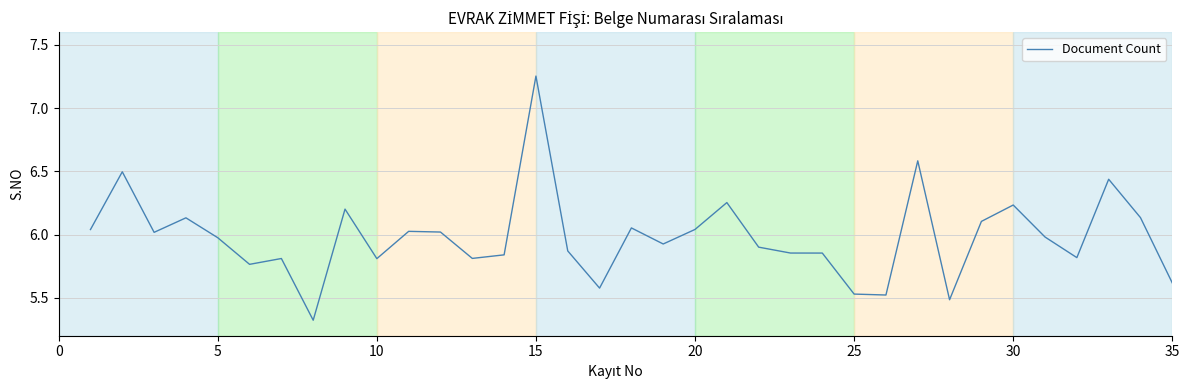

What is the difference between the maximum and minimum values?

1.9